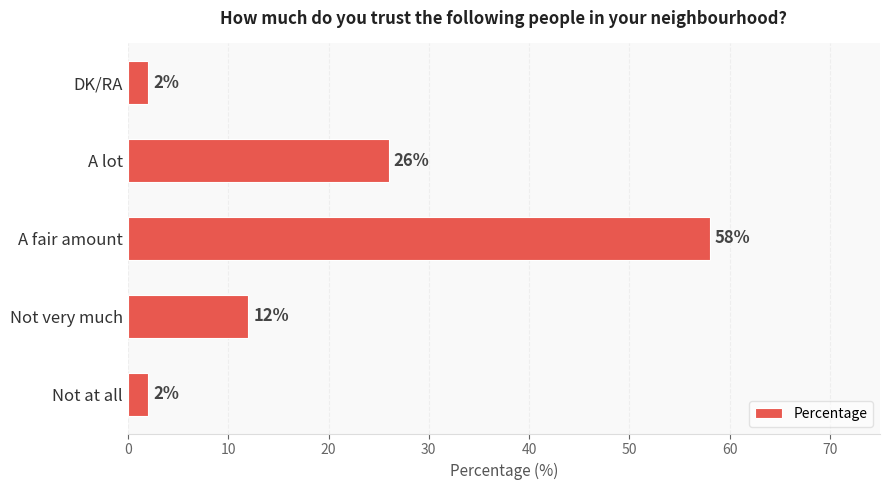

Which has a higher value, A fair amount or DK/RA?

A fair amount